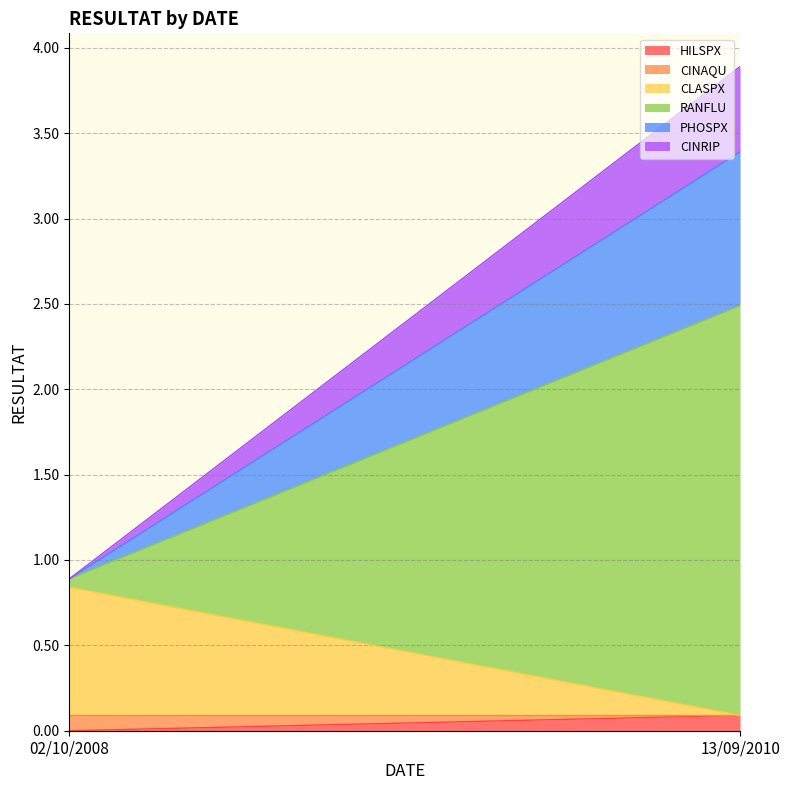

What is the spread (max minus min) of values at 13/09/2010?

2.4